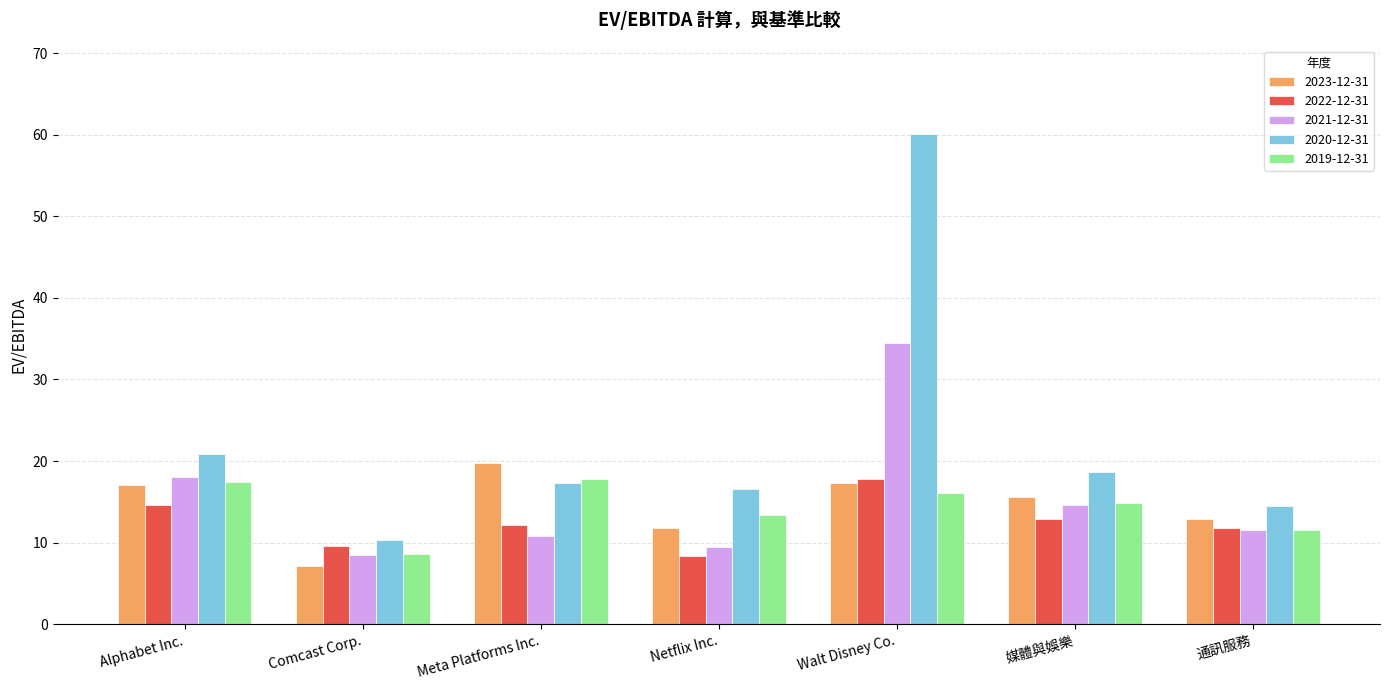

What is the value of the 2023-12-31 bar at the 1st from the left?

17.0